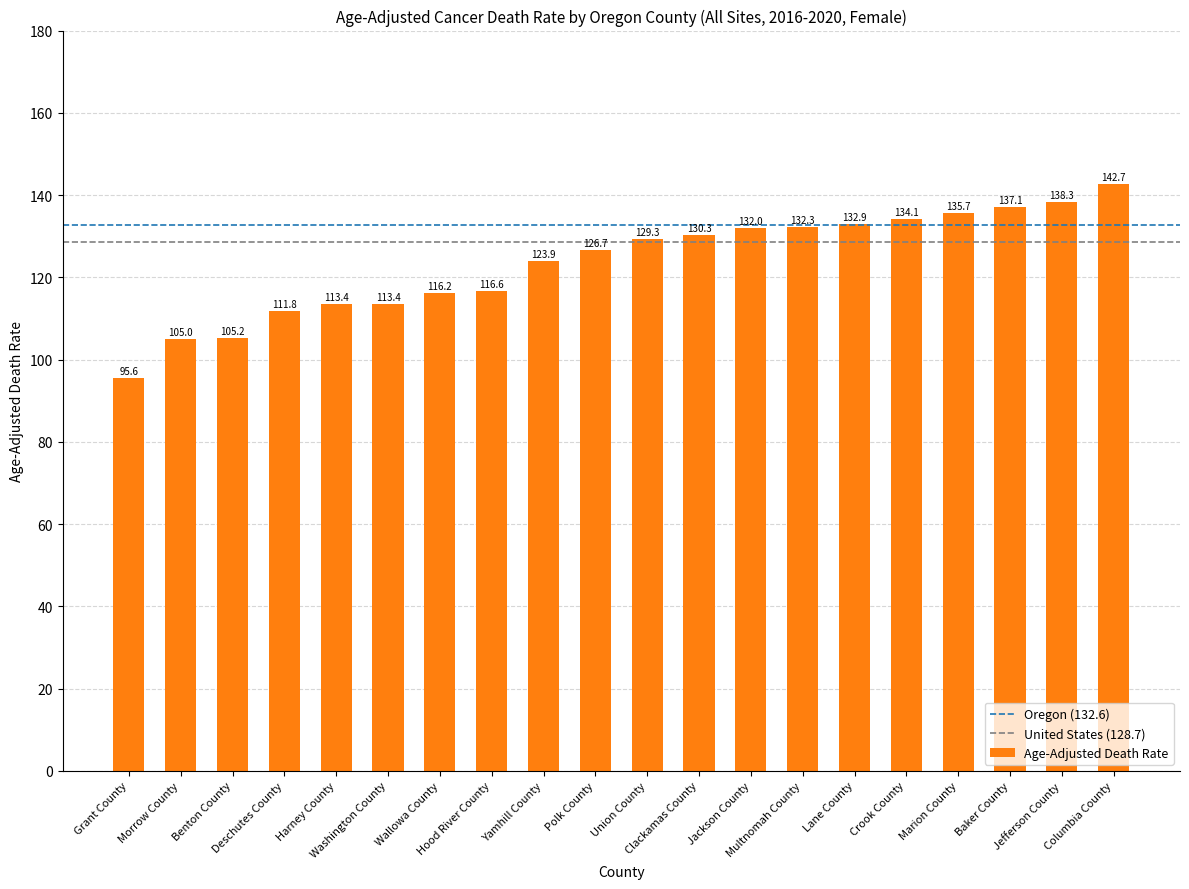

Between Jackson County and Multnomah County, which is larger?

Multnomah County